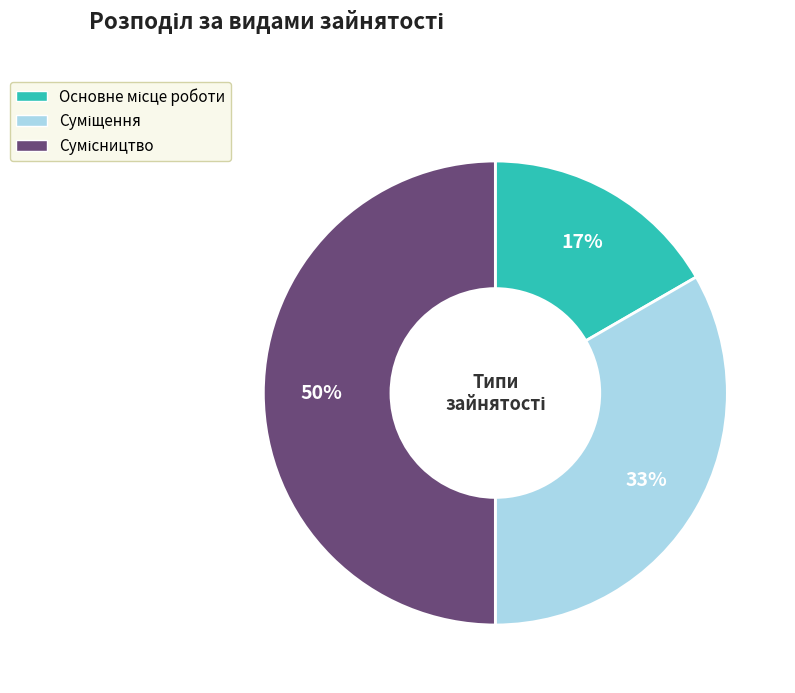

To the nearest percent, what is the difference between the largest and smallest slice percentages?

33%